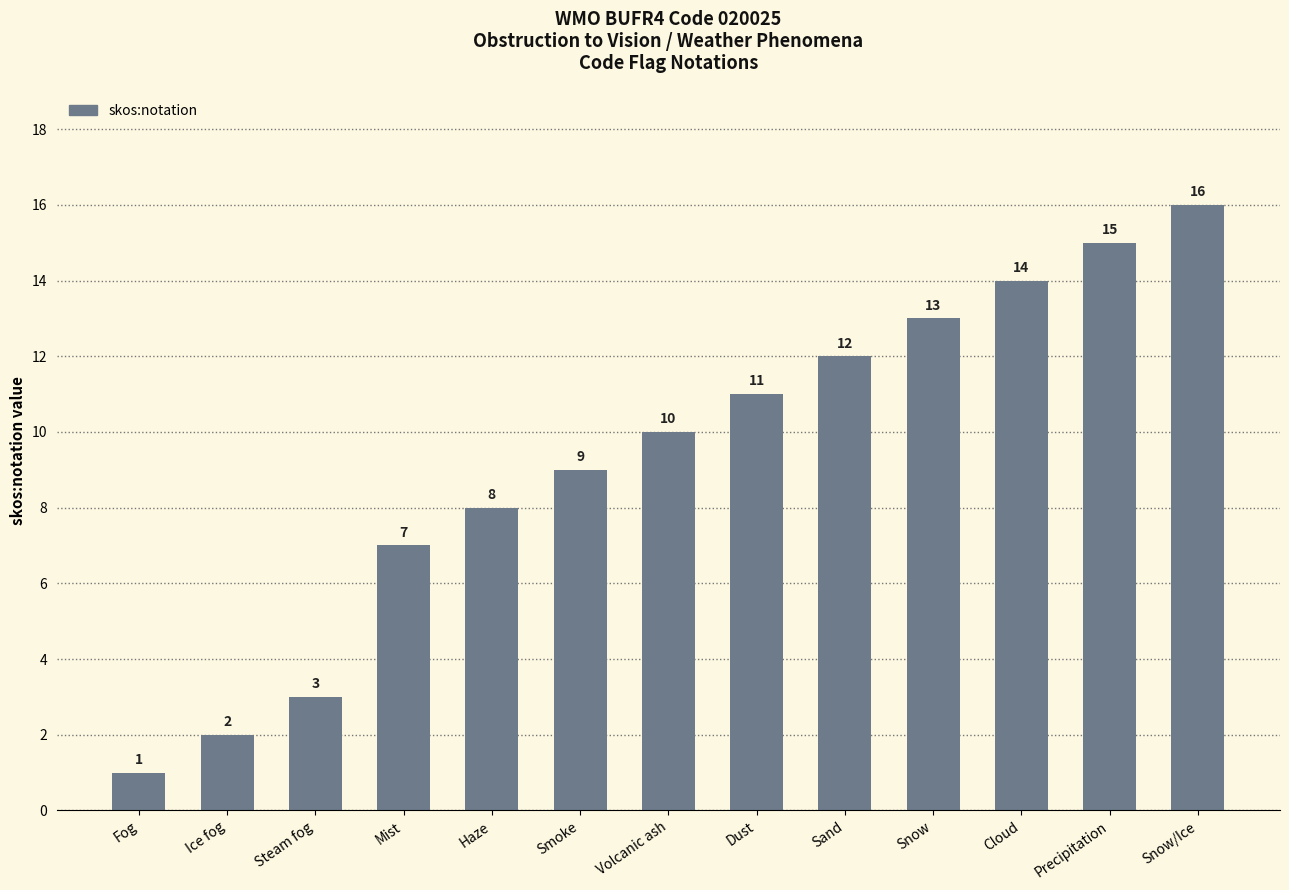

What is the maximum value shown in the chart?

16